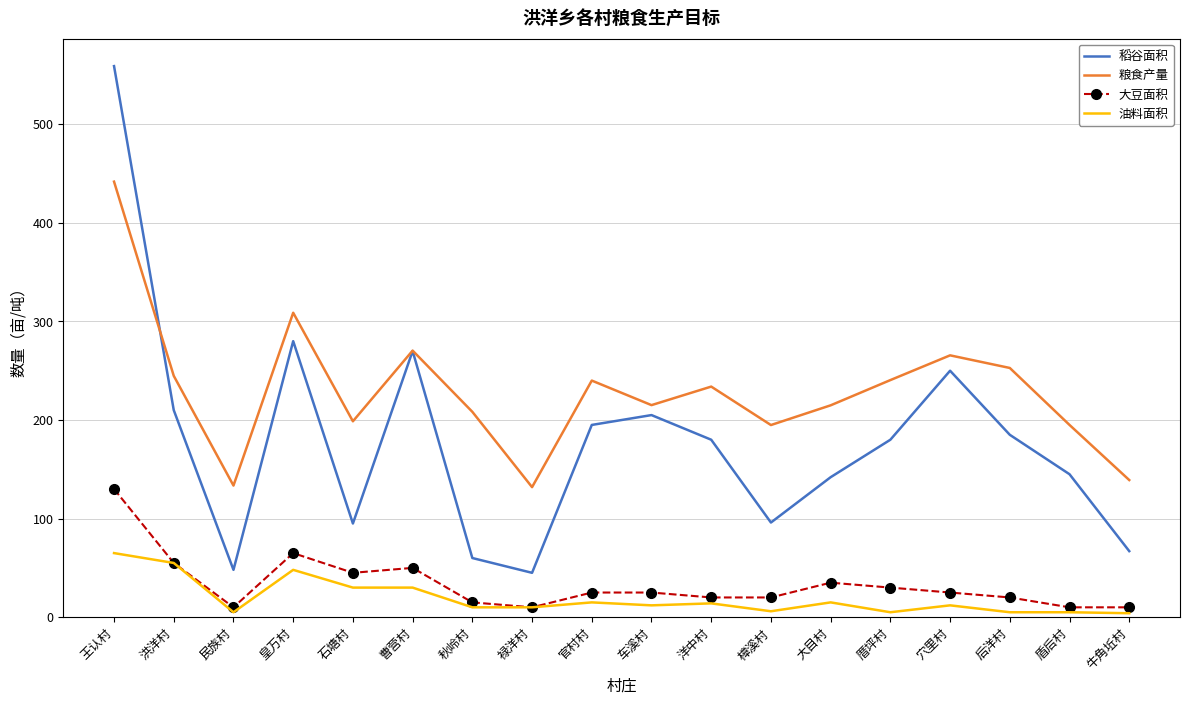

True or false: 稻谷面积 and 大豆面积 intersect in this chart.

False